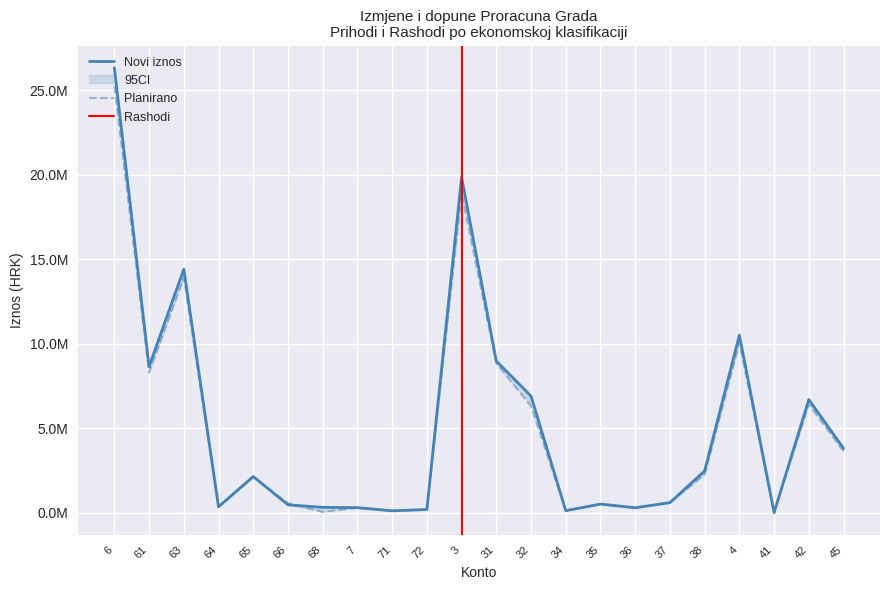

Which category has the lowest value in the Novi iznos series?

41